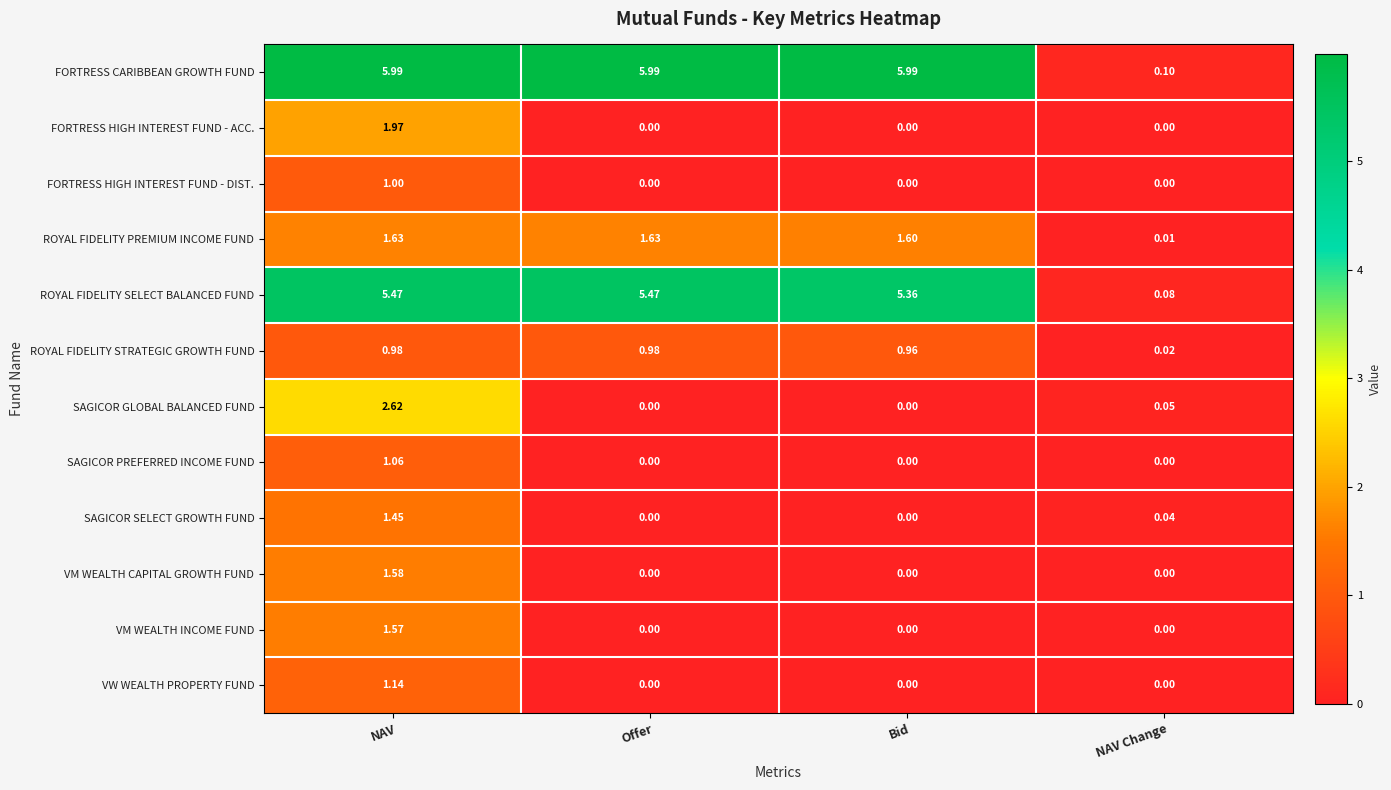

Which series has the largest total across all categories?

FORTRESS CARIBBEAN GROWTH FUND